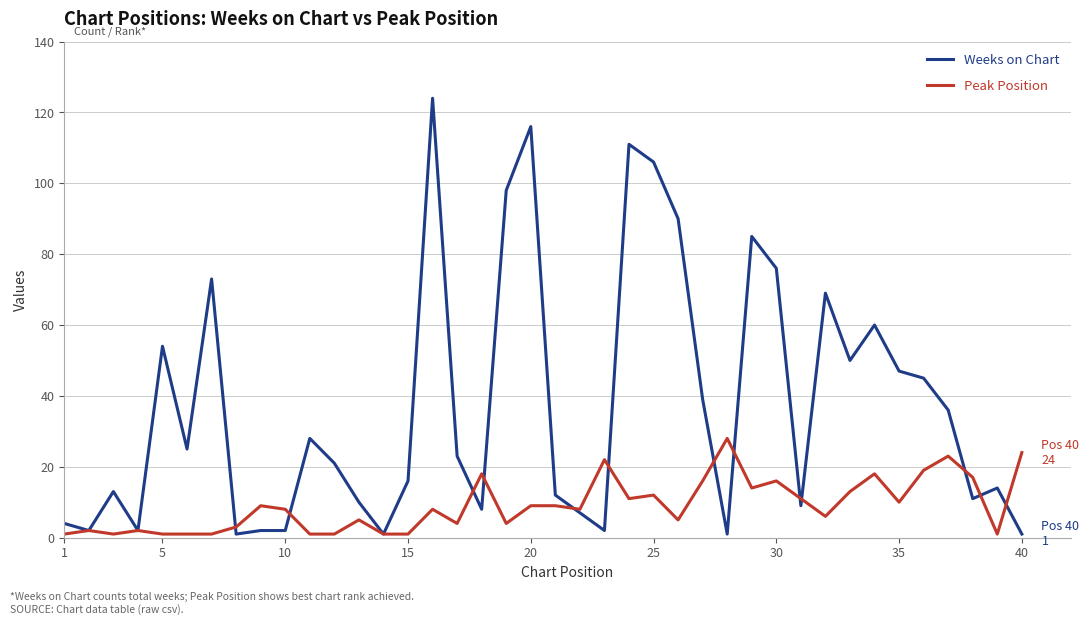

Which series has the largest range (max minus min)?

Weeks on Chart